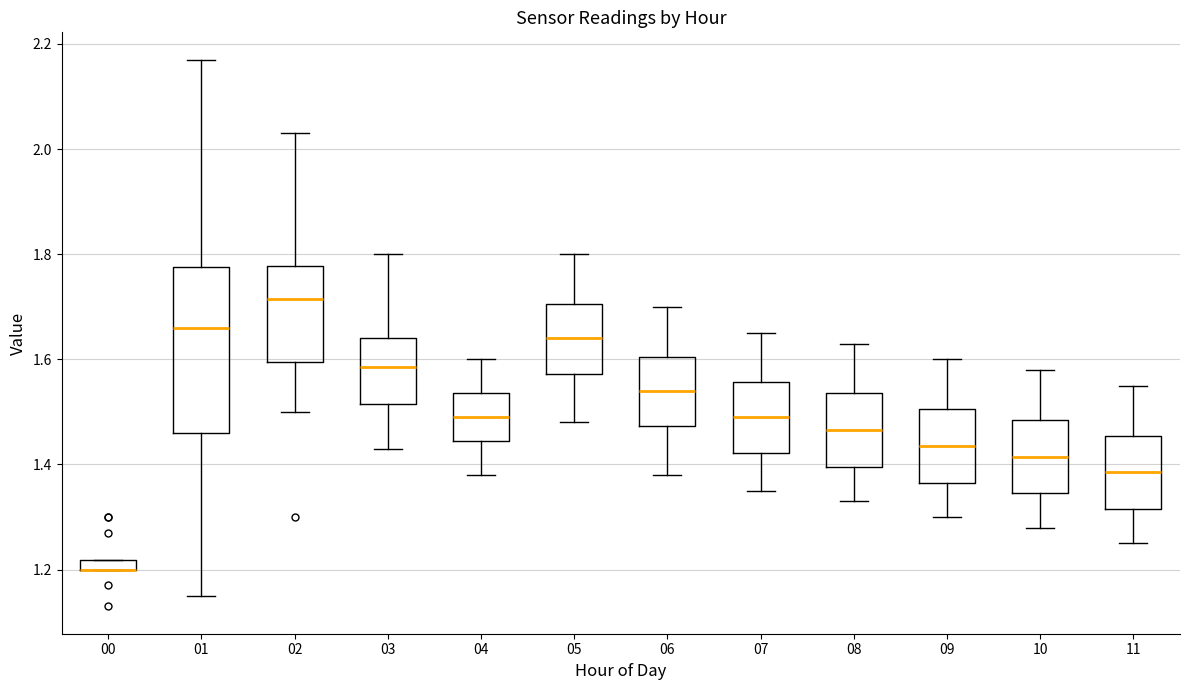

Where is the lower edge of the box at x = 09 on the y-axis? The values are not printed on the chart, so give them approximately, as read against the axis.

1.36